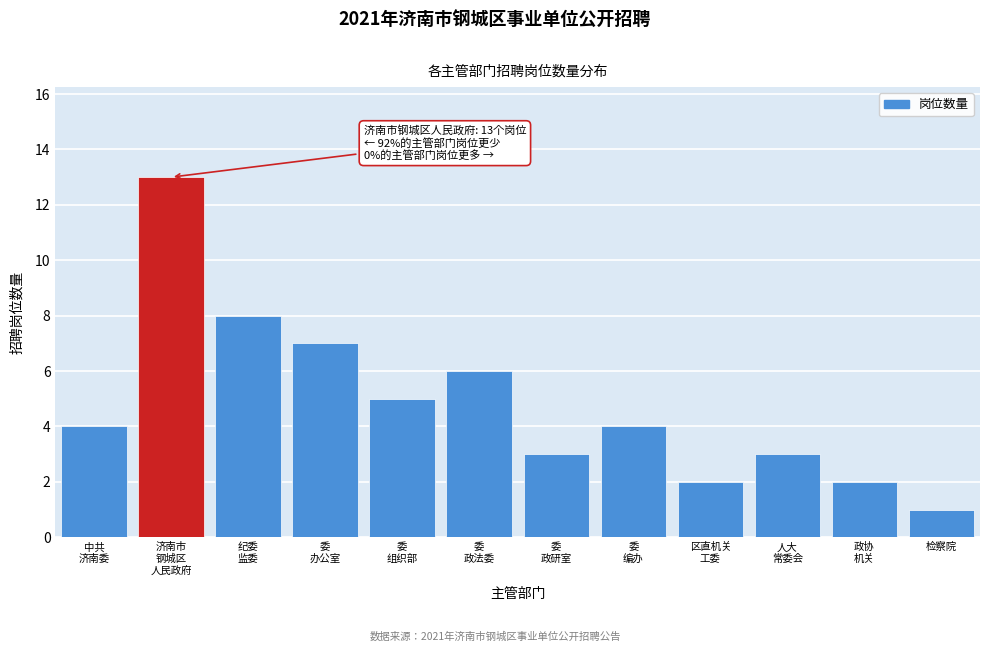

Reading left to right, extract all data points from this chart.

4	13	8	7	5	6	3	4	2	3	2	1